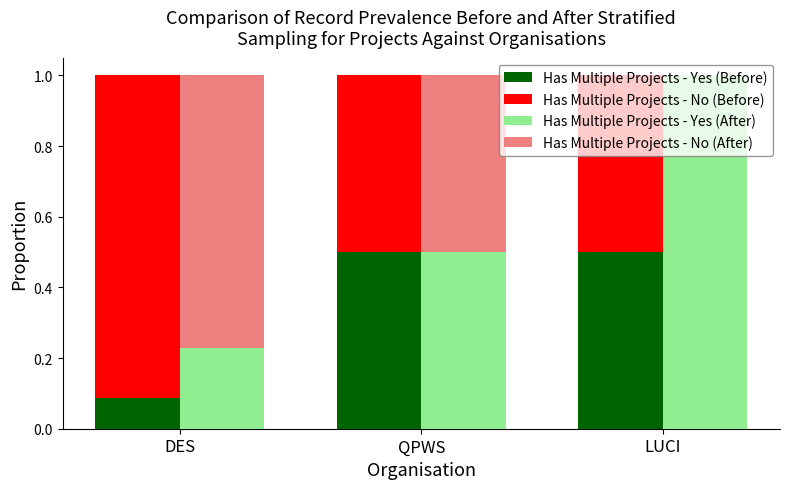

Which series changed the most between DES and LUCI?

Has Multiple Projects - Yes (After)